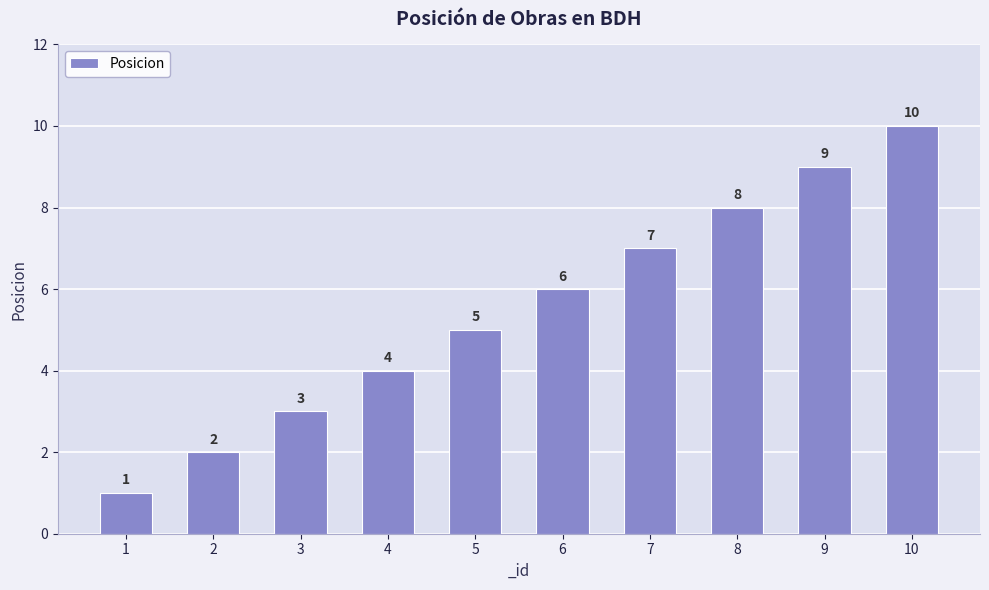

How many series are shown in this chart?

1